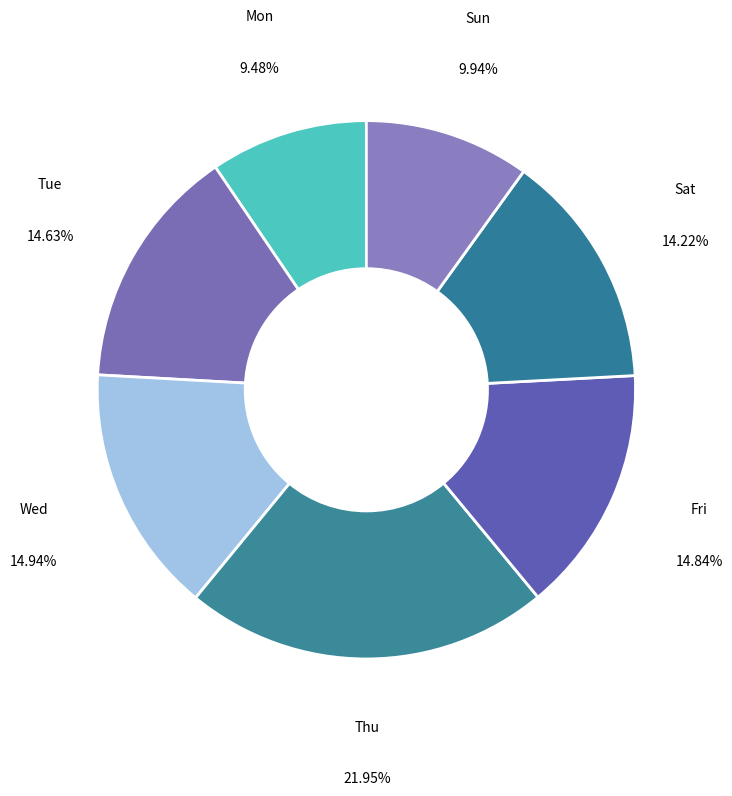

What is the largest slice in the pie chart?

Thu